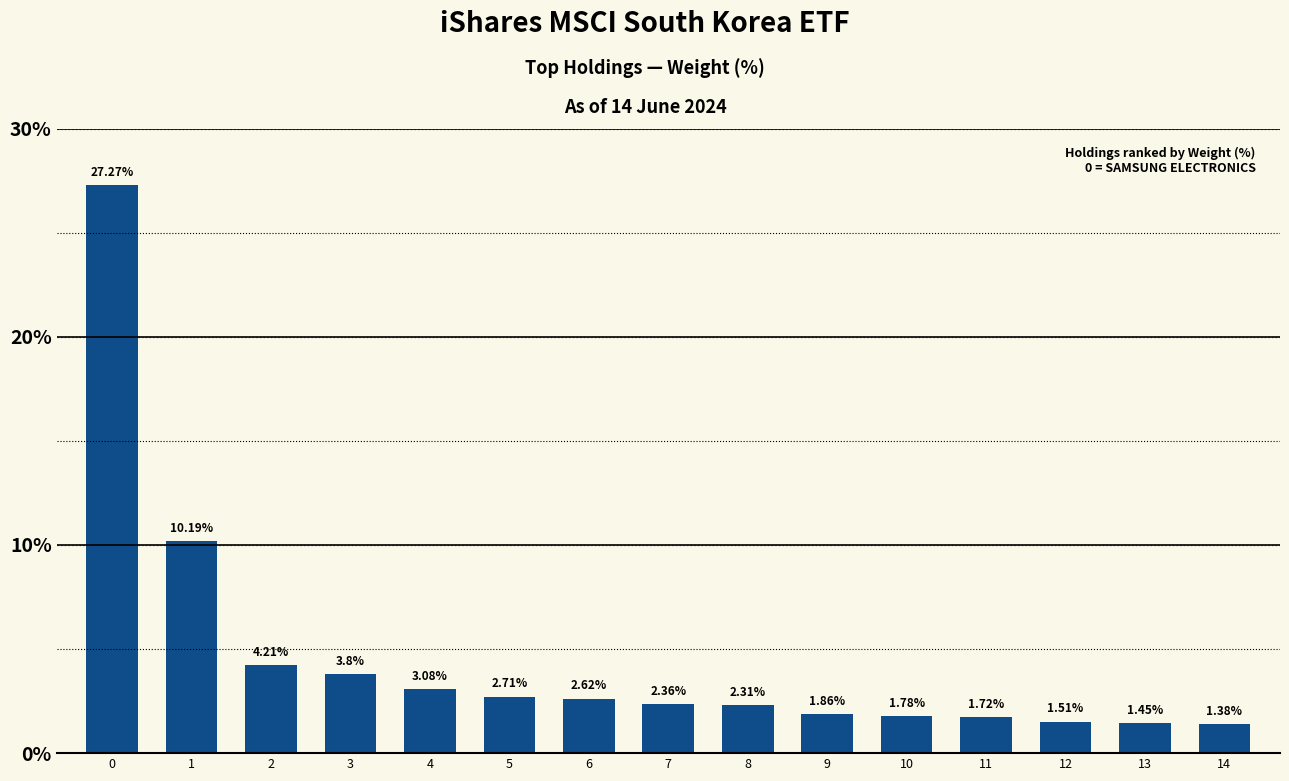

What is the sum of the values at 10 and 1?

12.0